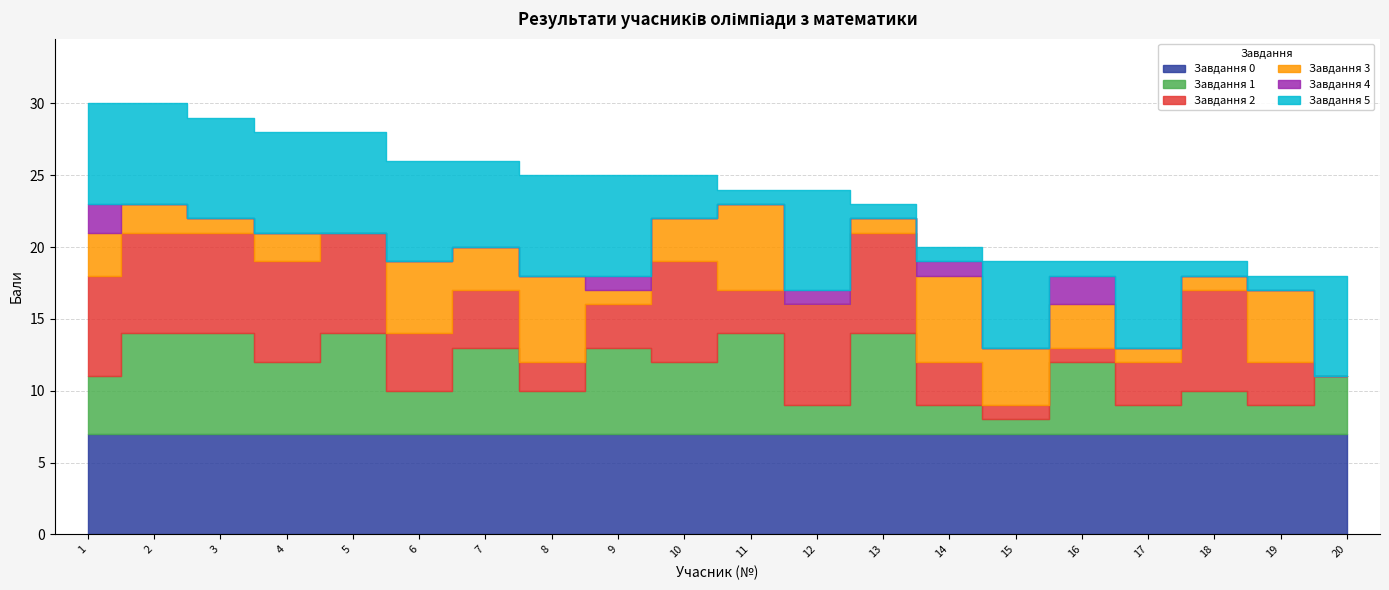

Is the value of Завдання 2 at 1 greater than the value of Завдання 3 at 3?

Yes